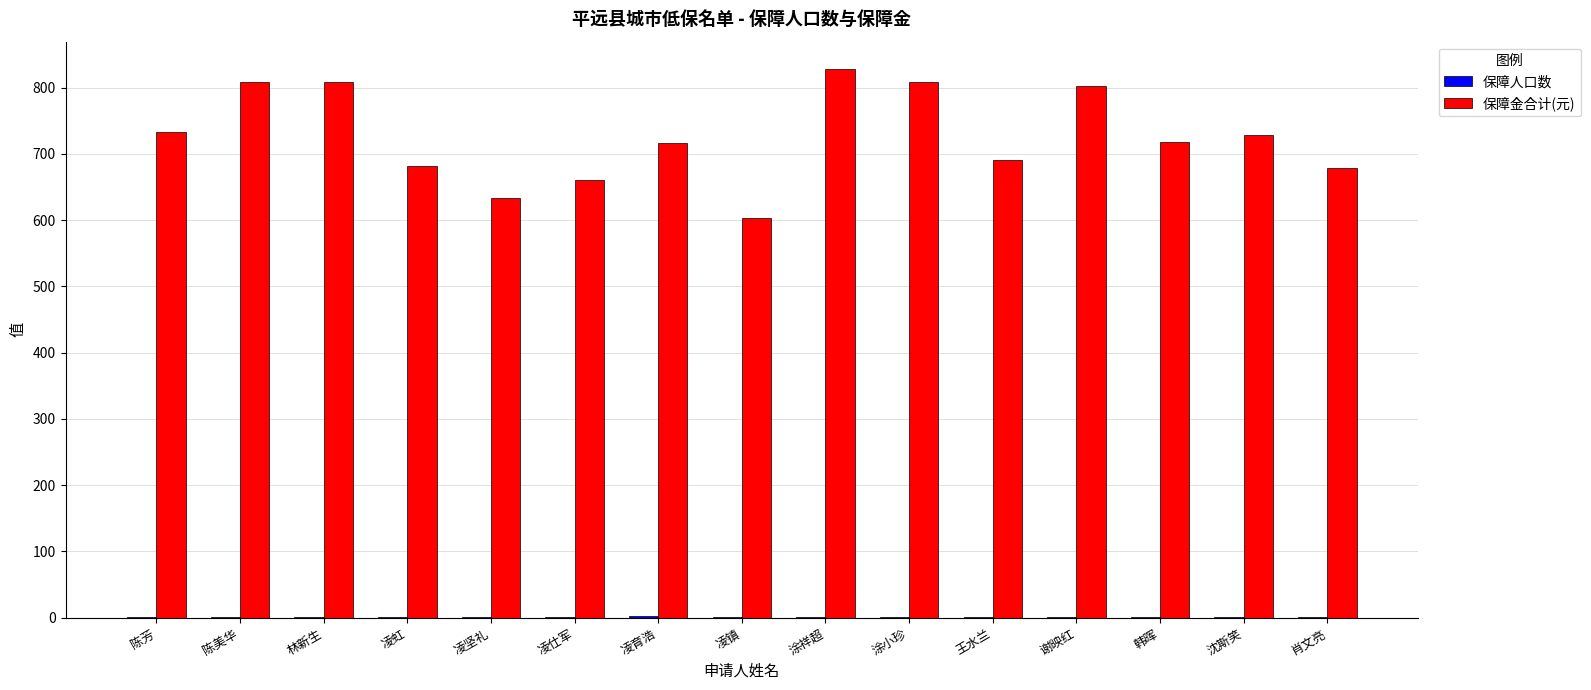

What is the maximum value shown in the chart?

828